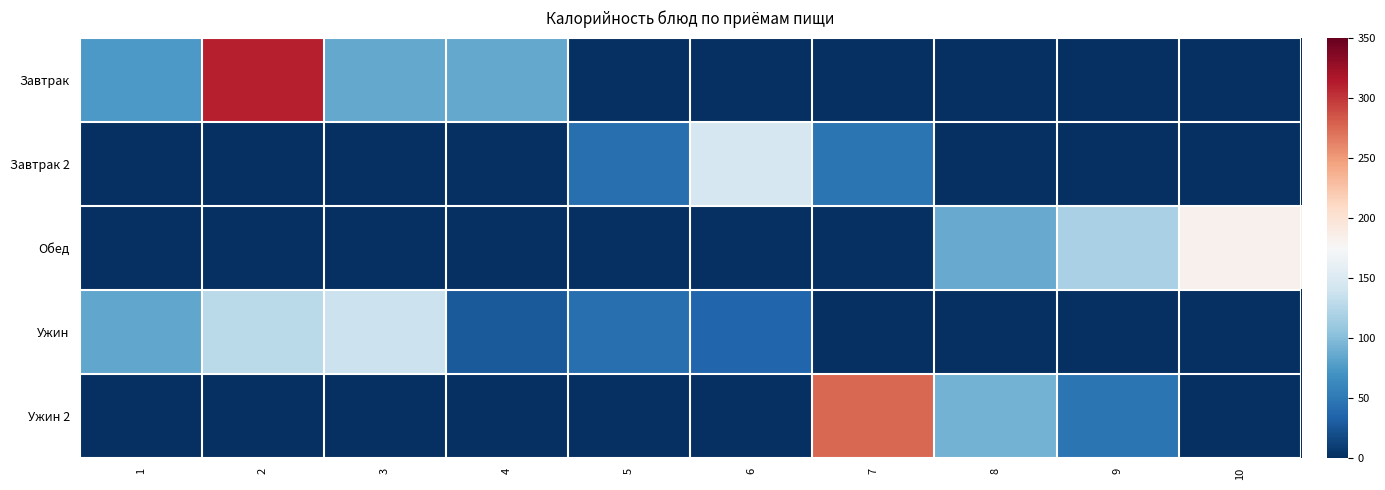

Reading left to right, list all the values displayed in this chart.

Завтрак: 1=-0.6	2=0.8	3=-0.5	4=-0.5	5=-1.0	6=-1.0	7=-1.0	8=-1.0	9=-1.0	10=-1.0
Завтрак 2: 1=-1.0	2=-1.0	3=-1.0	4=-1.0	5=-0.8	6=-0.2	7=-0.7	8=-1.0	9=-1.0	10=-1.0
Обед: 1=-1.0	2=-1.0	3=-1.0	4=-1.0	5=-1.0	6=-1.0	7=-1.0	8=-0.5	9=-0.3	10=0.0
Ужин: 1=-0.5	2=-0.3	3=-0.2	4=-0.8	5=-0.8	6=-0.8	7=-1.0	8=-1.0	9=-1.0	10=-1.0
Ужин 2: 1=-1.0	2=-1.0	3=-1.0	4=-1.0	5=-1.0	6=-1.0	7=0.6	8=-0.5	9=-0.7	10=-1.0